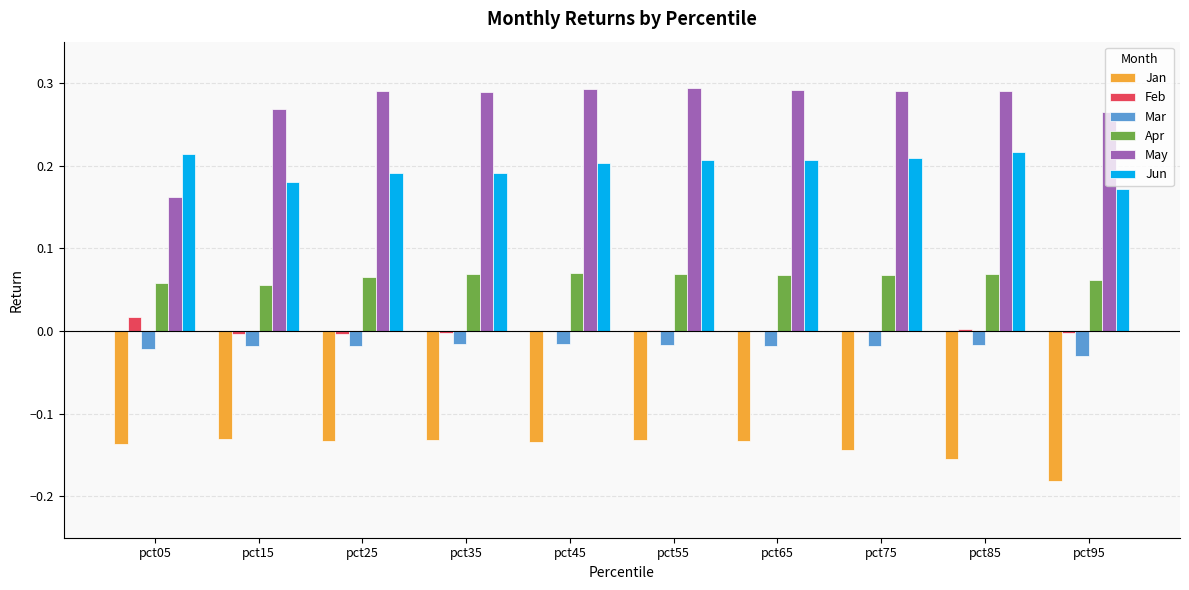

Is the value of Feb at pct85 greater than the value of Jun at pct95?

No